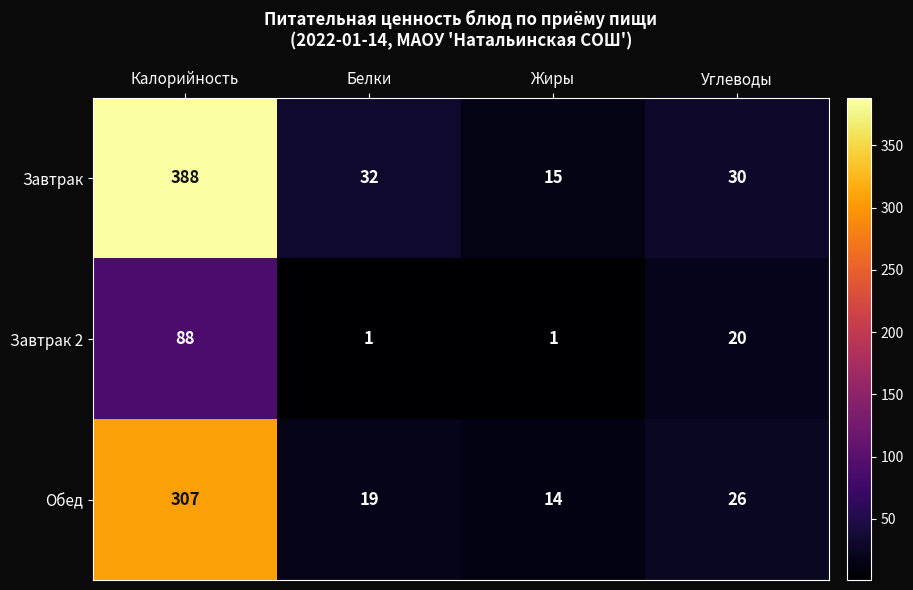

The Завтрак series shows 46 at Белки. True or false?

False